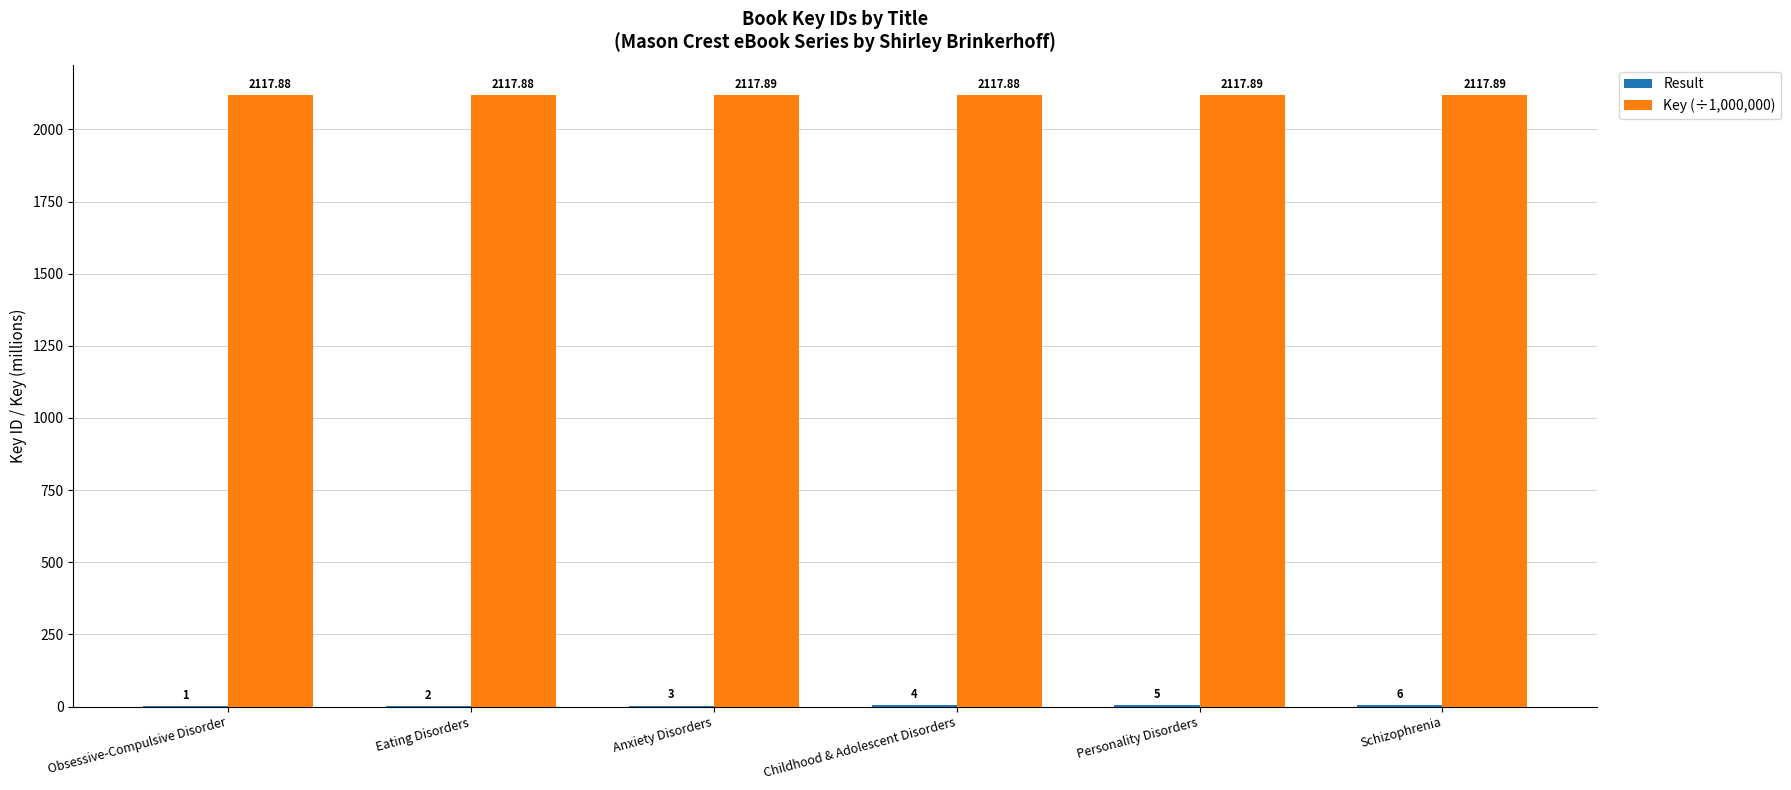

Which series has the largest total across all categories?

Key (÷1,000,000)